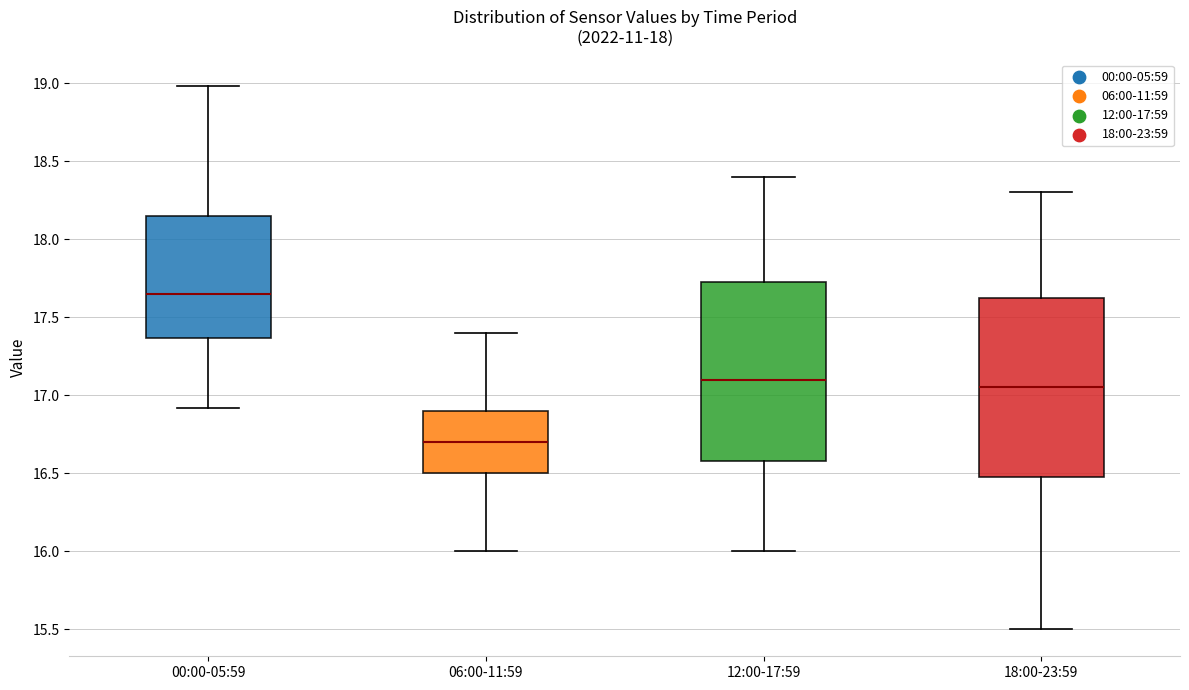

Reading left to right, read every box against the y-axis: the position of its median line, the range the box covers, and the ends of its whiskers. The values are not printed on the chart, so give them approximately, as read against the axis.

00:00-05:59: median 17.65, box 17.35 to 18.15, whiskers 16.90 to 19.00
06:00-11:59: median 16.70, box 16.50 to 16.90, whiskers 16.00 to 17.40
12:00-17:59: median 17.10, box 16.60 to 17.75, whiskers 16.00 to 18.40
18:00-23:59: median 17.05, box 16.50 to 17.65, whiskers 15.50 to 18.30